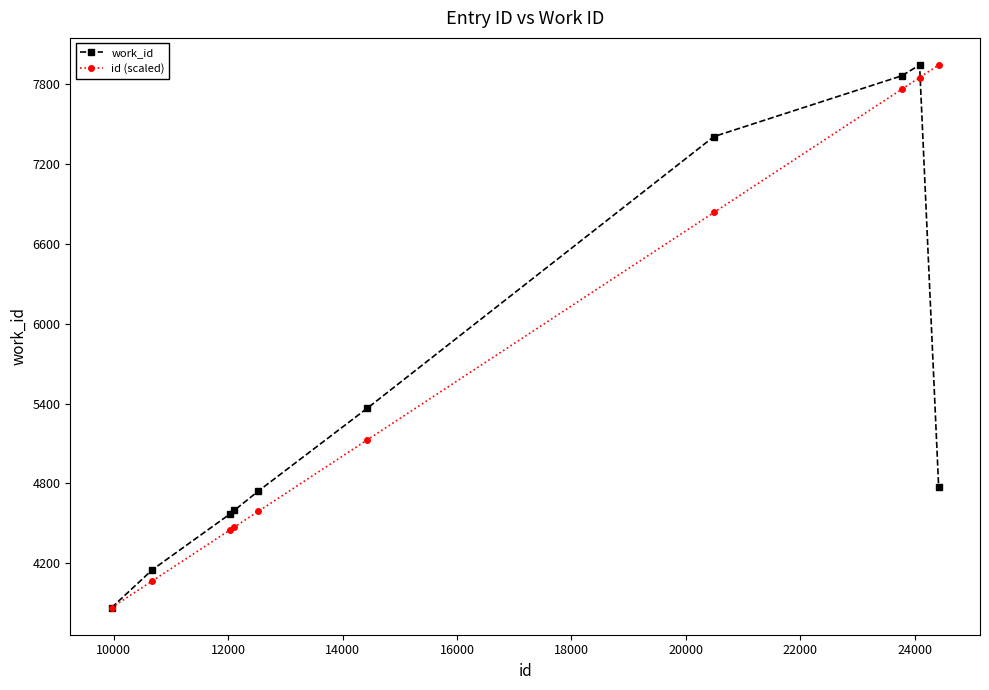

What is the maximum value shown in the chart?

7945.0